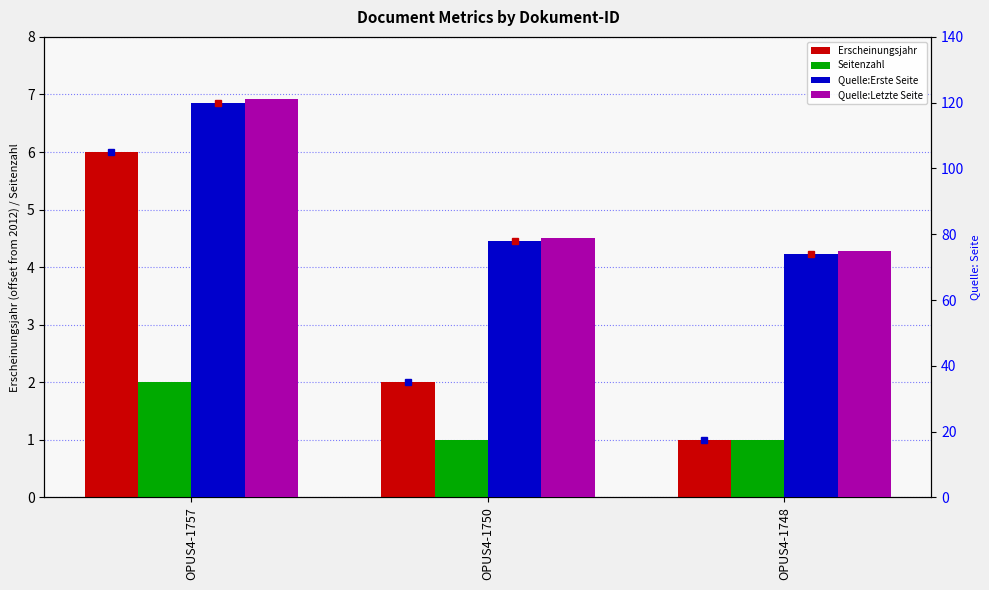

How many data points in Erscheinungsjahr are above 2?

1